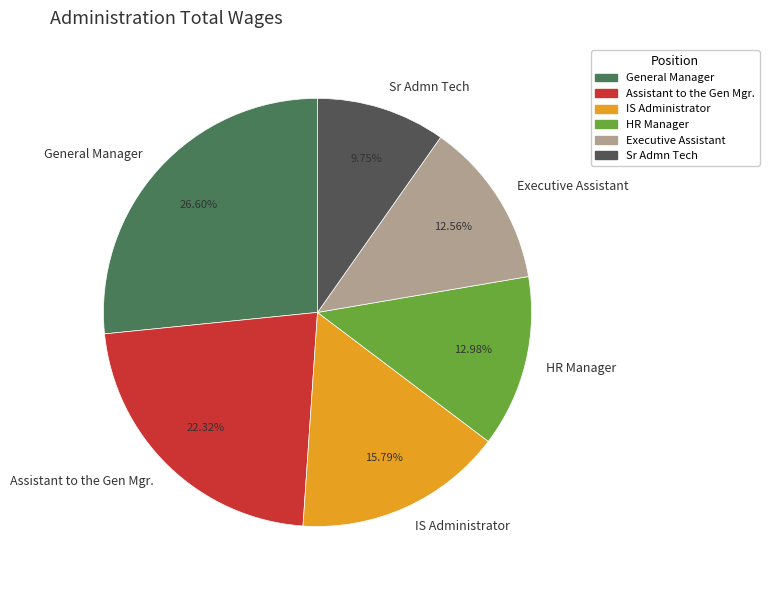

What is the smallest slice in the pie chart?

Sr Admn Tech